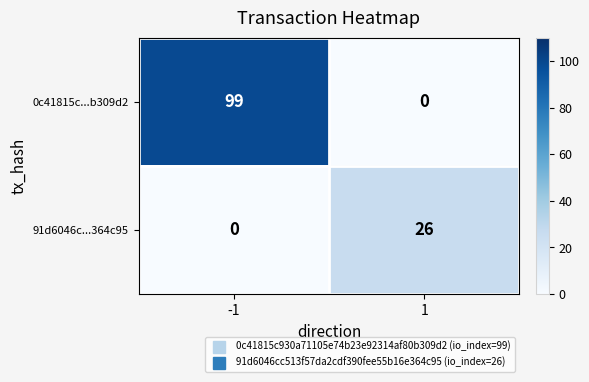

The value of 0c41815c...b309d2 at 1 is -38. True or false?

False